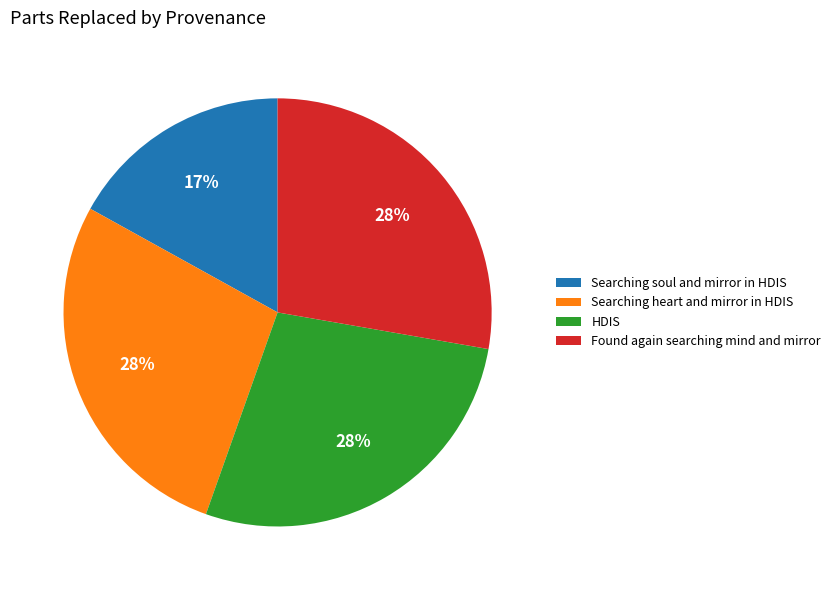

Does Searching soul and mirror in HDIS account for over 50% of the chart?

No